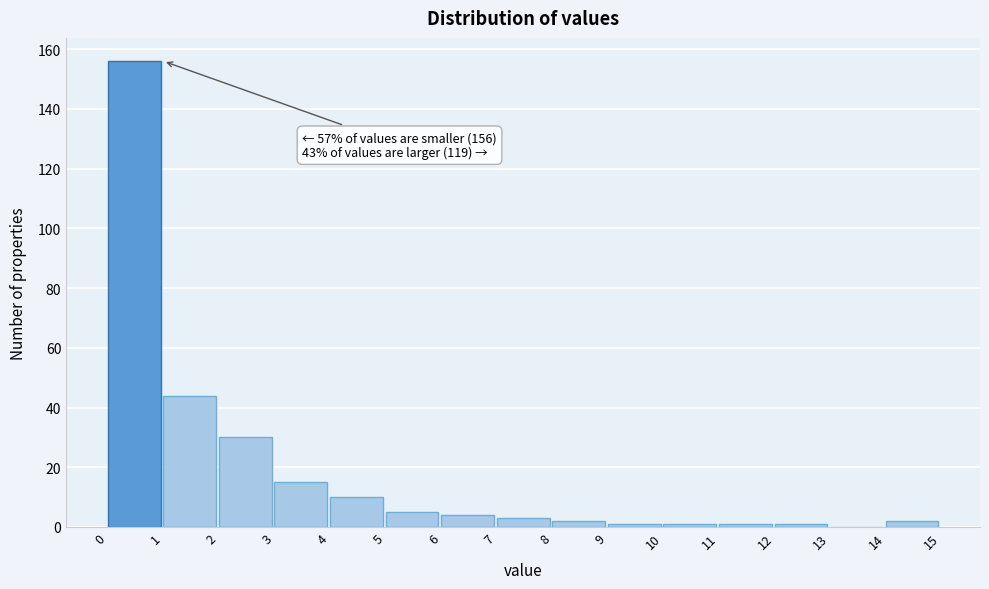

Which range on the x-axis has the tallest bar?

0 to 1